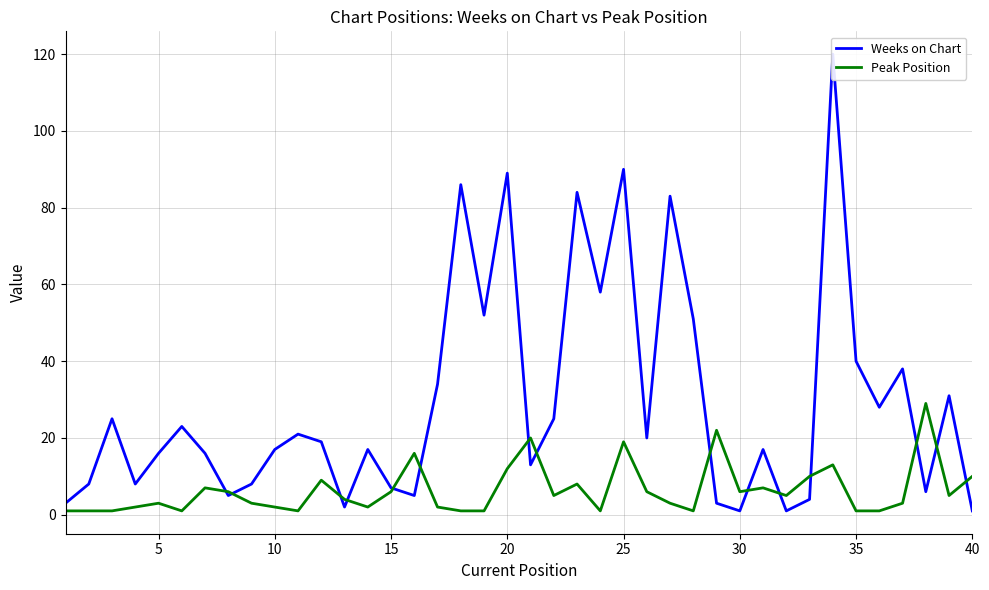

True or false: Peak Position has a value of 1 at 35.

True